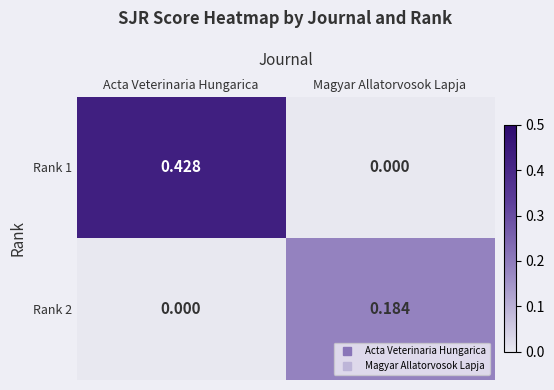

How many distinct data groups are displayed?

2